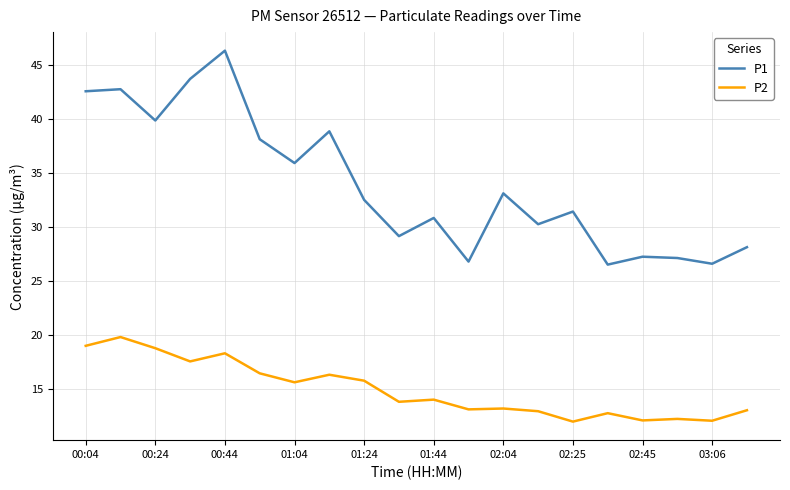

What is the difference between the second highest and second lowest values in the P1 series?

17.1